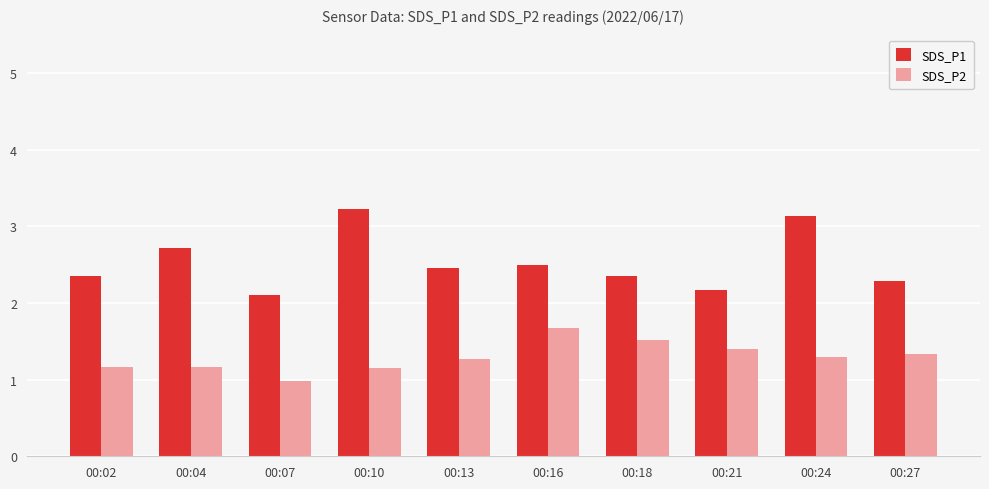

At 00:18, list the series in order from largest to smallest.

SDS_P1, SDS_P2